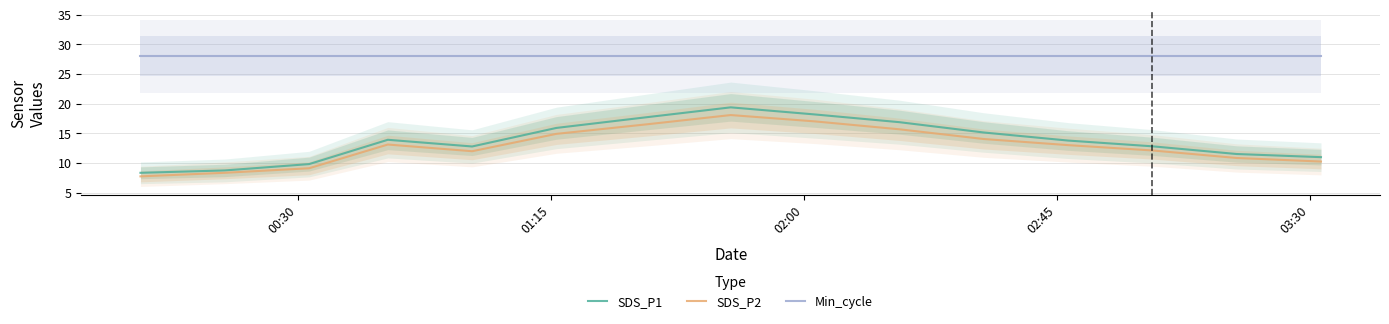

What is the minimum value for SDS_P1?

8.3